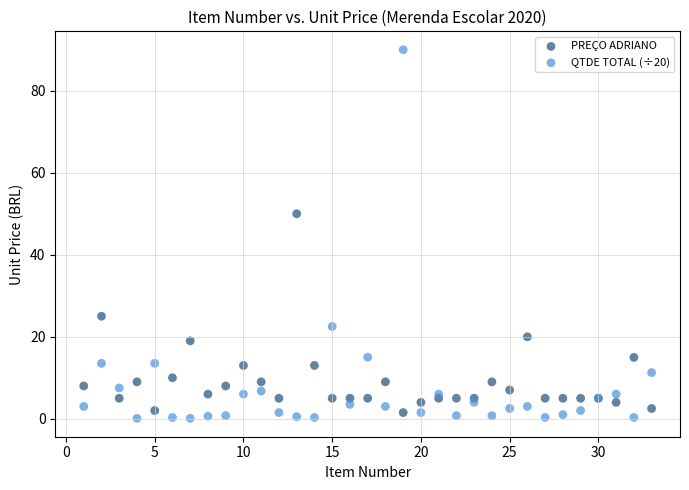

Across all series, what Y value is closest to 45?

50.0